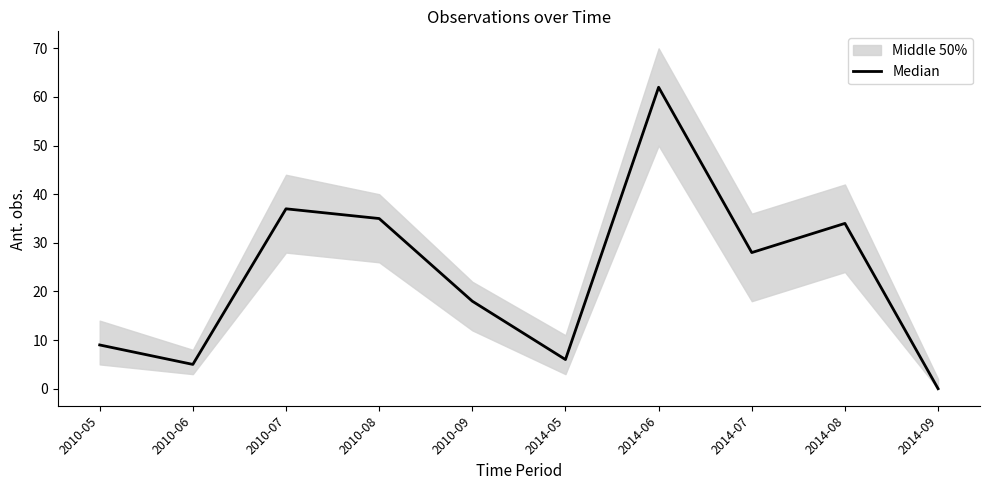

True or false: the data has more than 2 interior local peaks.

True